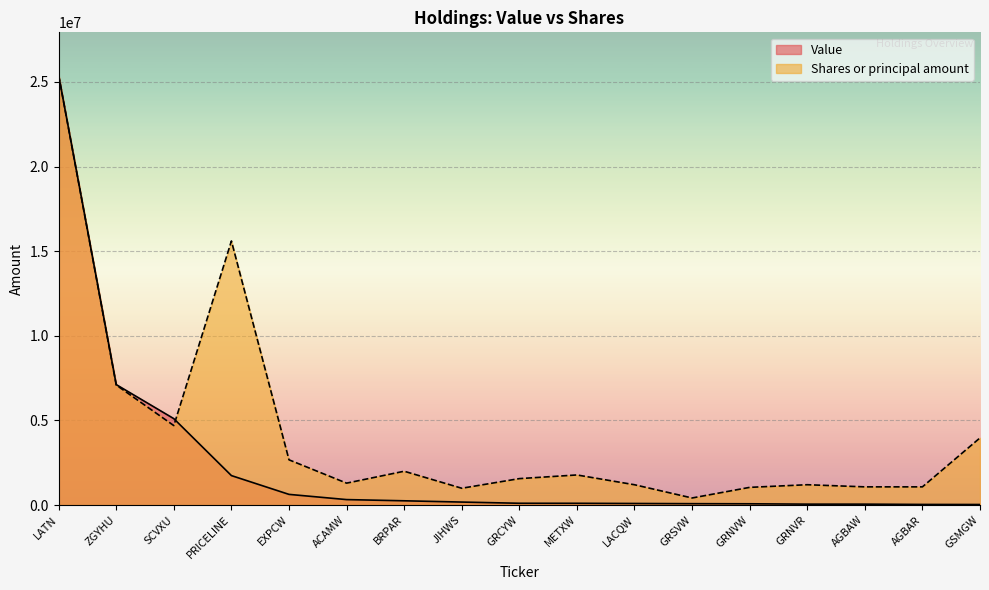

List the series in order of their overall mean, lowest first.

Value, Shares or principal amount